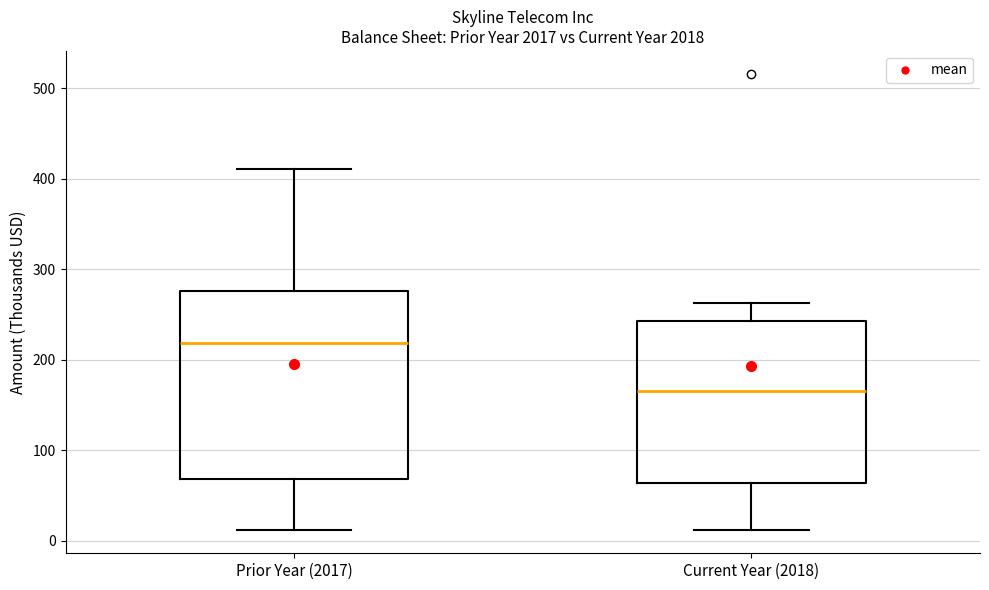

Comparing the boxes themselves (not the whiskers), which one is the tallest?

Prior Year (2017)